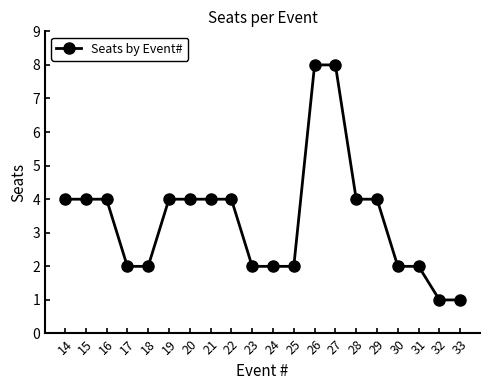

What is the minimum value shown in the chart?

1